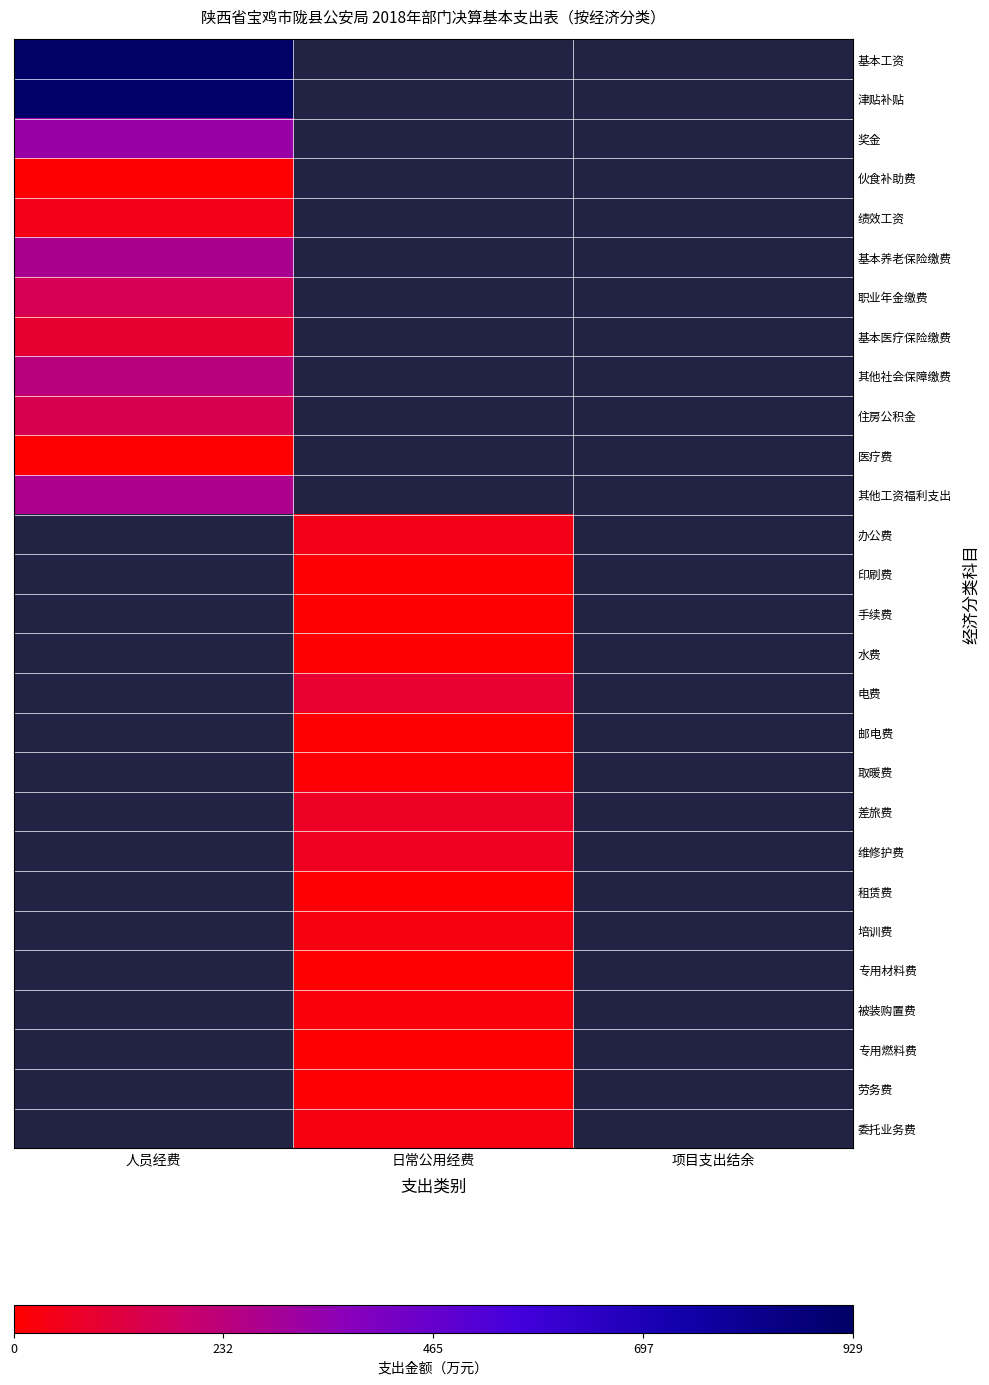

Which category has the highest value in the 基本养老保险缴费 series?

人员经费